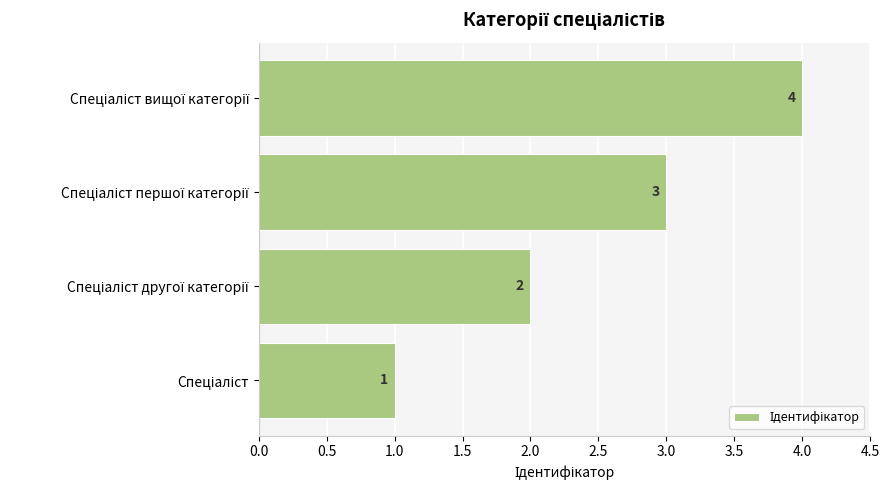

How many series are shown in this chart?

1